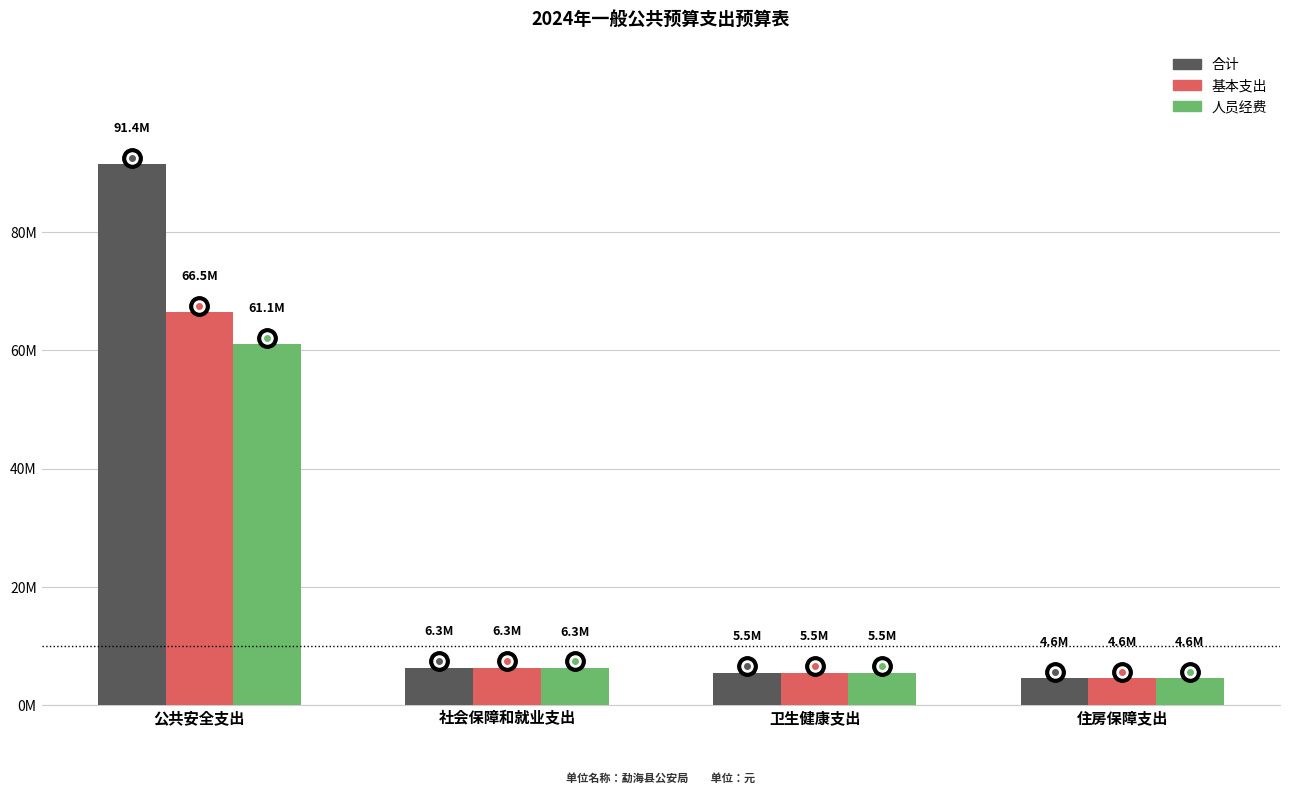

What value does the 合计 series have at 住房保障支出?

4562525.2